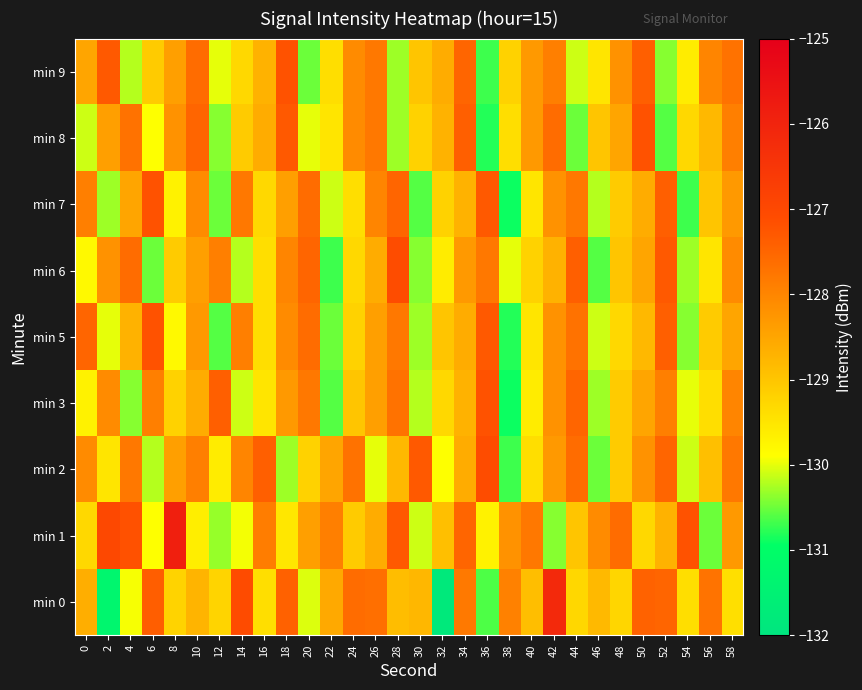

At how many categories does at least one series exceed -131?

30